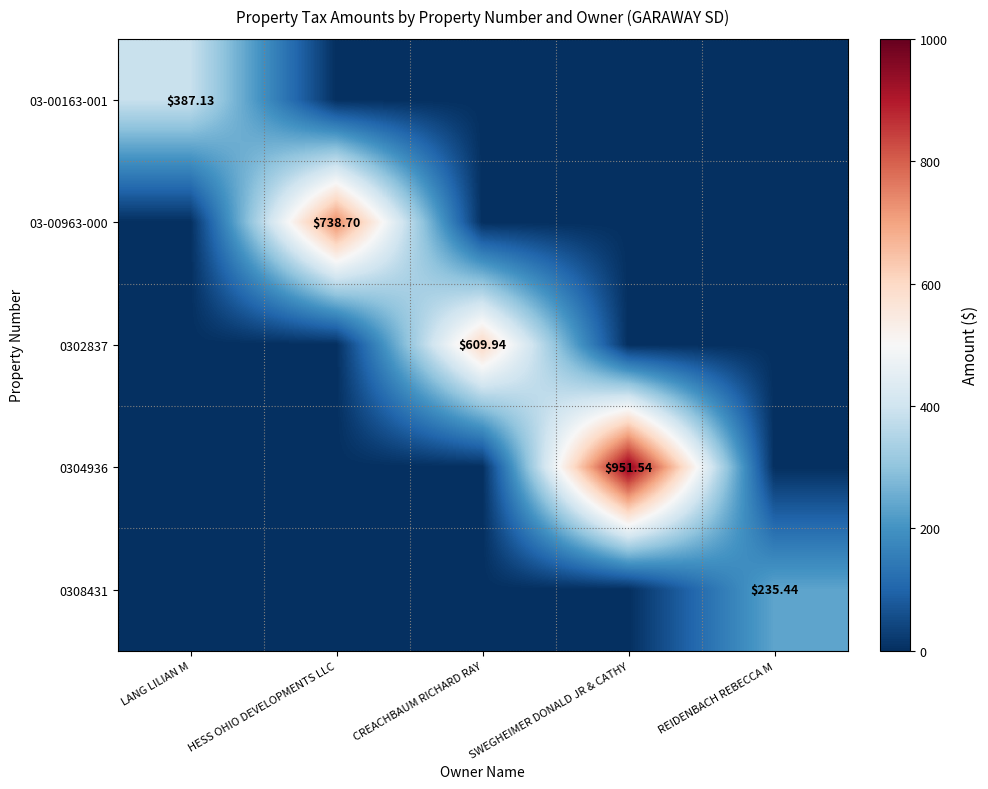

Is it true that 0304936 equals -407.0 at REIDENBACH REBECCA M?

False